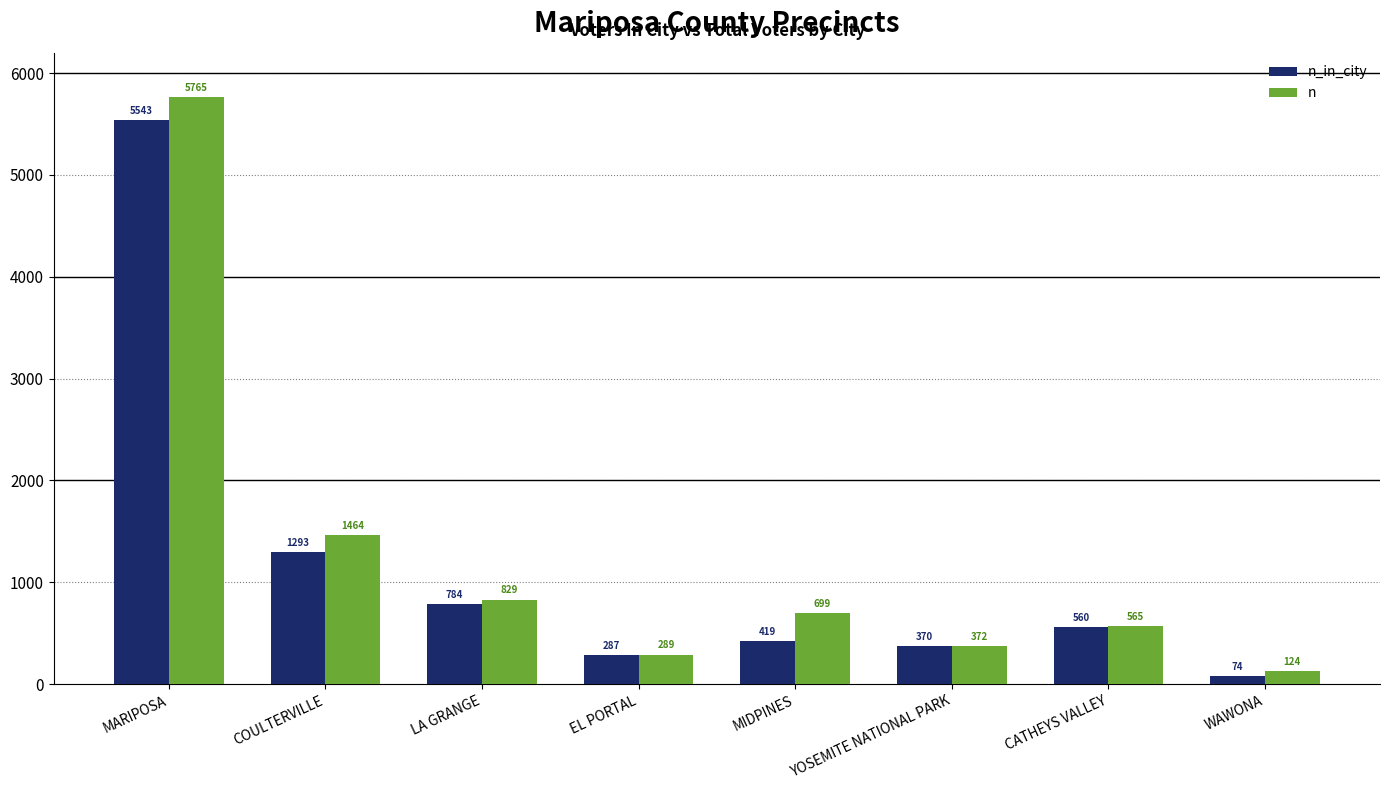

What is the sum of all n_in_city values?

9330